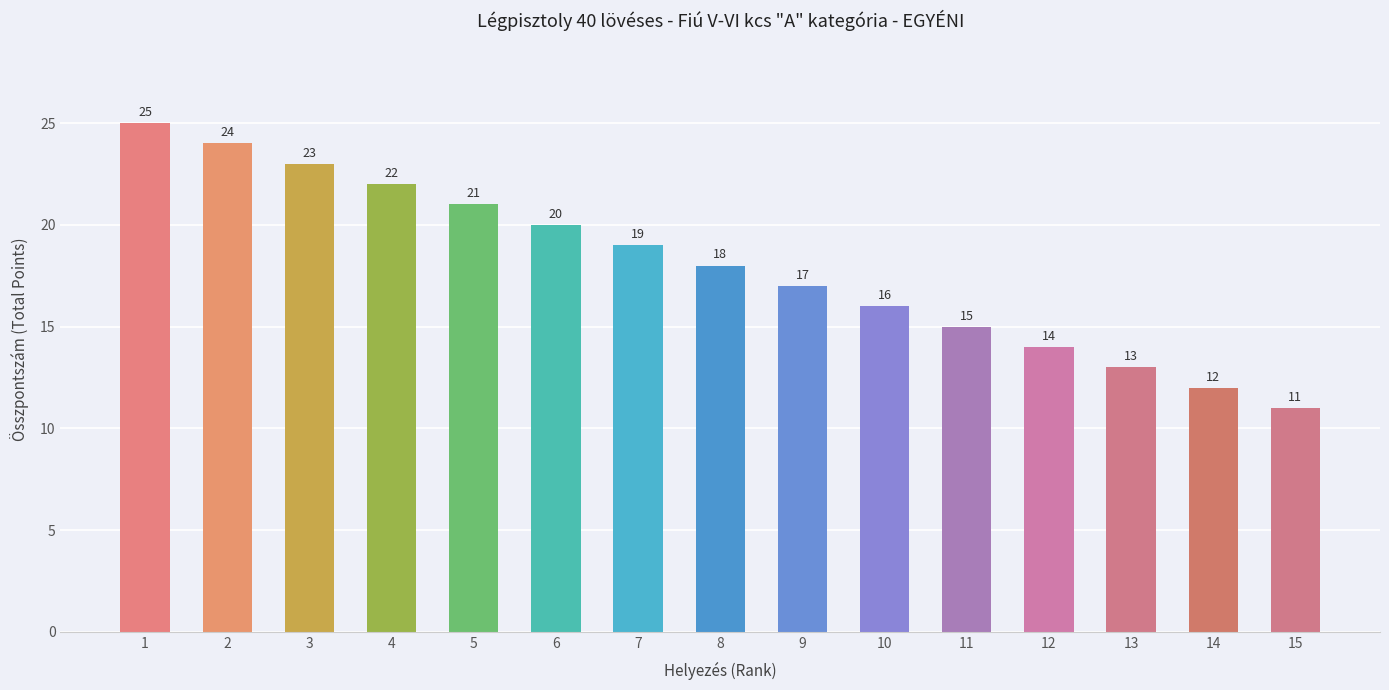

Where does the data first go above 18?

1